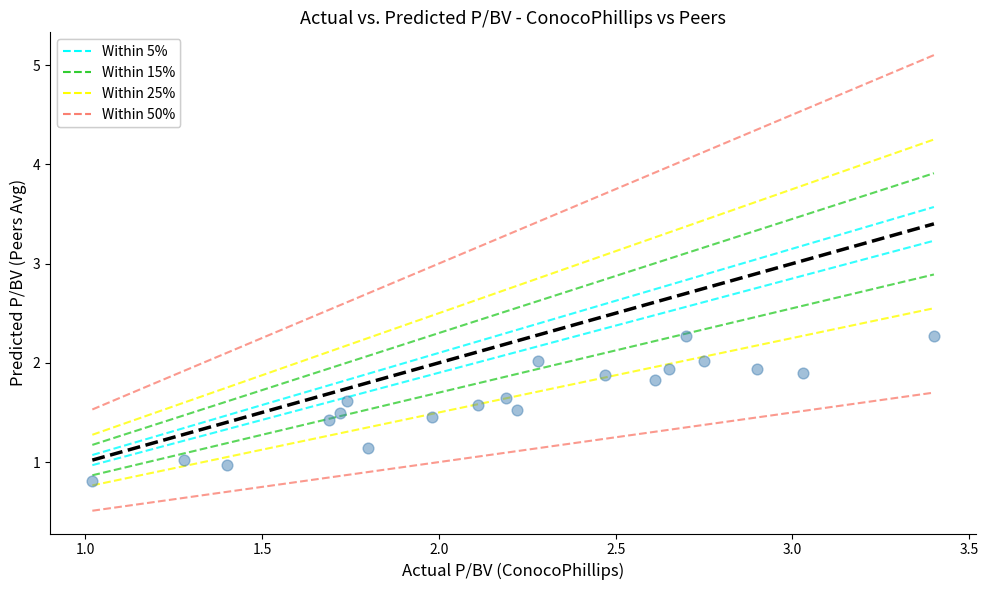

What is the range of X values (max minus min)?

2.4